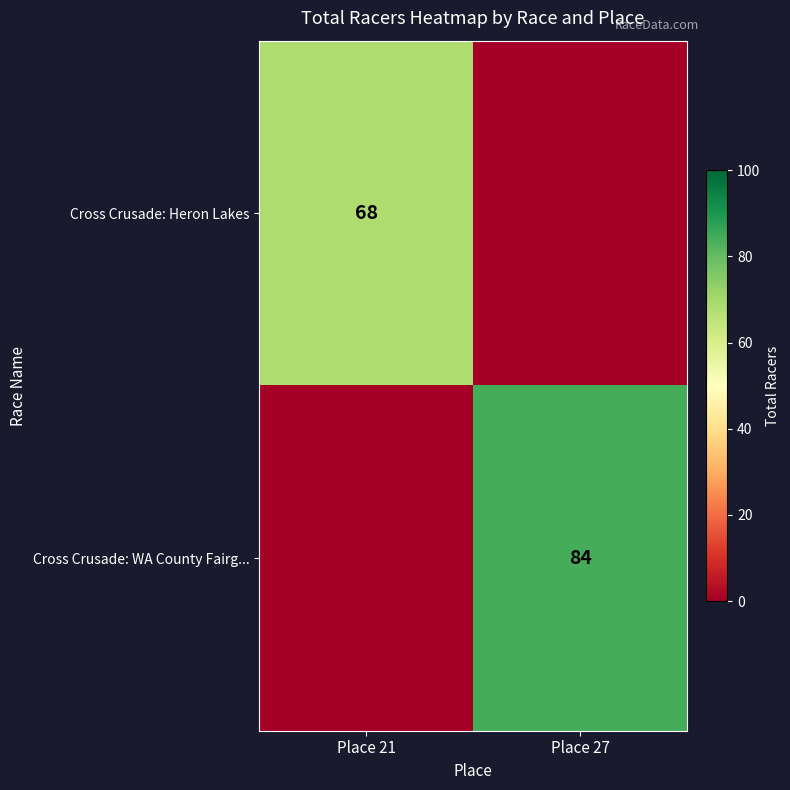

Is it true that Cross Crusade: Heron Lakes equals 23 at Place 21?

False